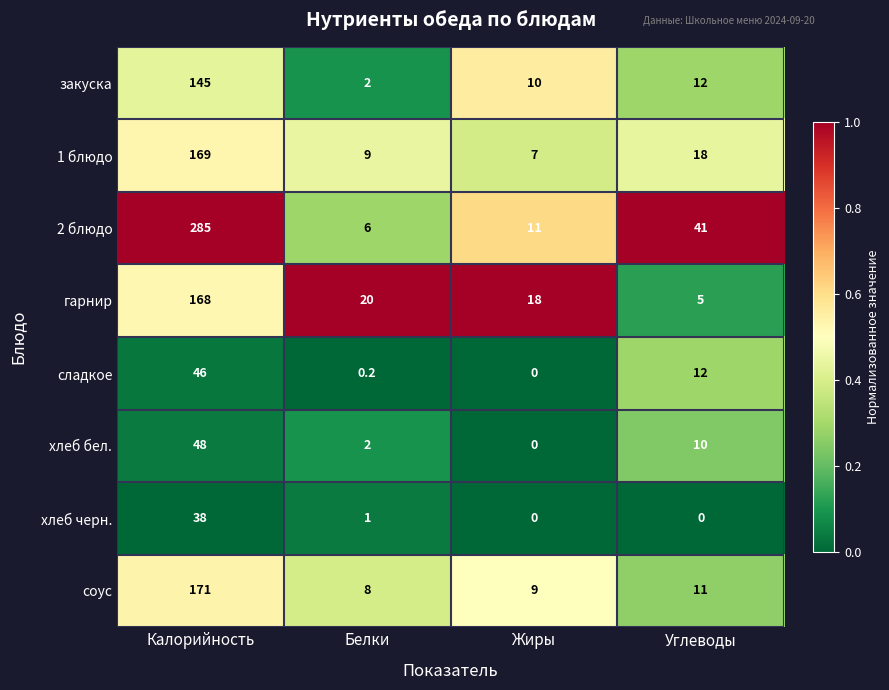

Rank the series by their maximum value, from lowest to highest.

хлеб черн., сладкое, хлеб бел., закуска, гарнир, 1 блюдо, соус, 2 блюдо